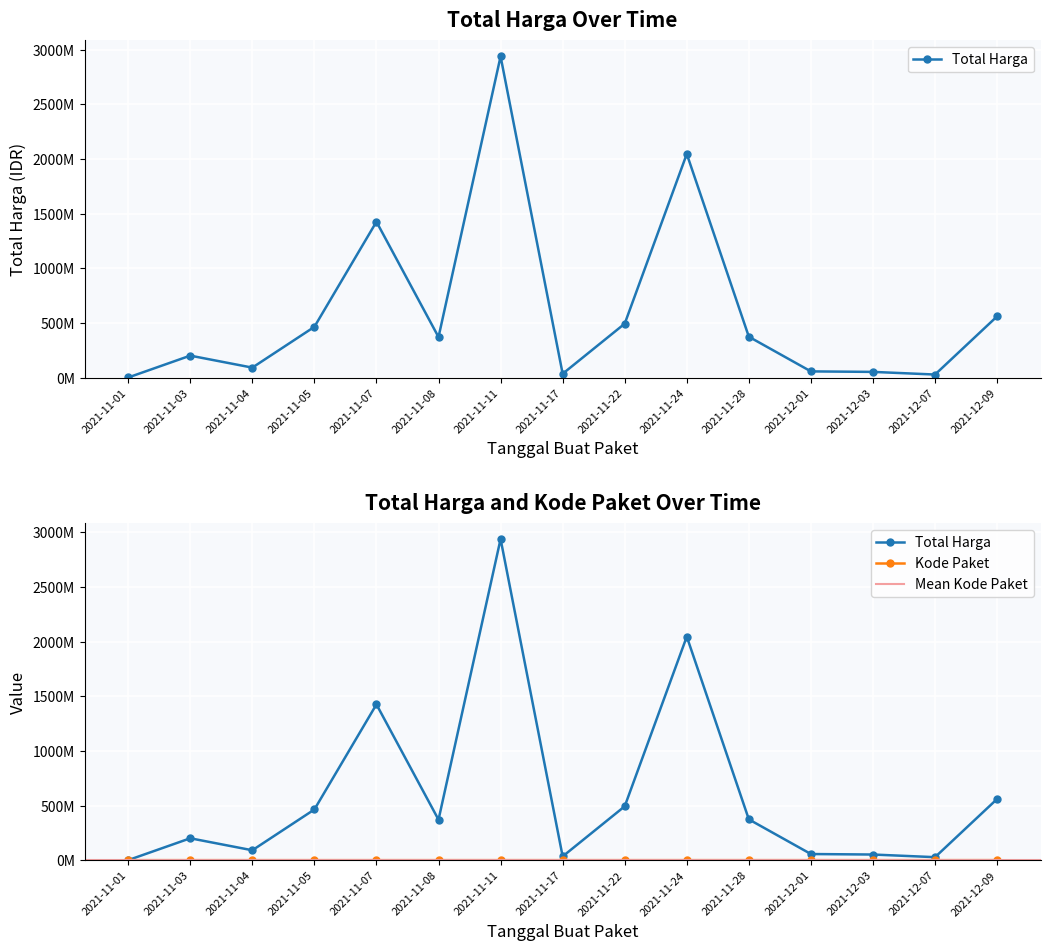

What is the difference between the Total Harga values at 2021-11-01 and 2021-11-05?

463668500